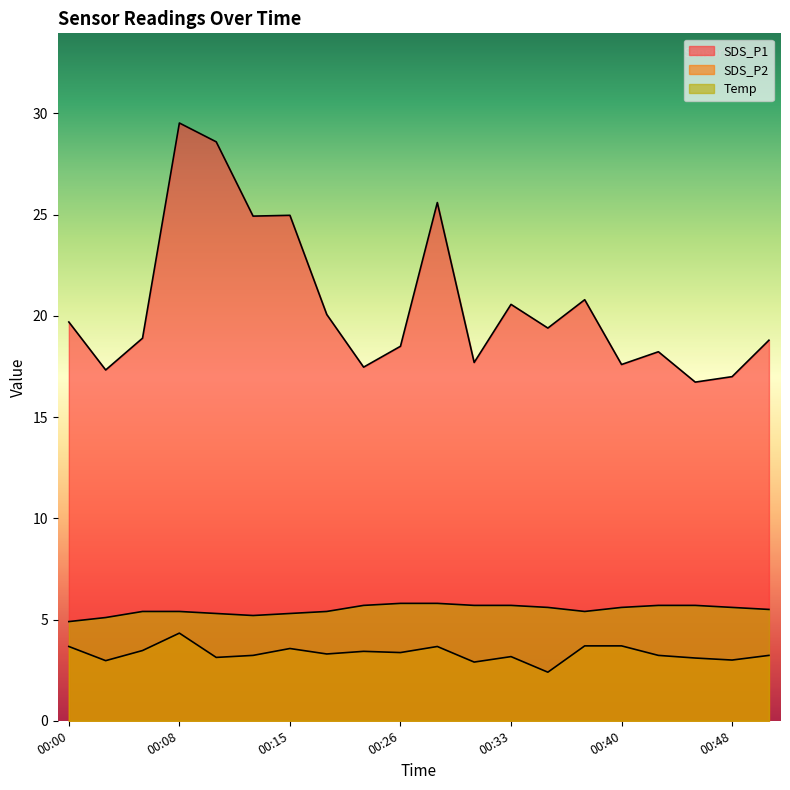

True or false: Temp has a value of 1.7 at 00:23.

False